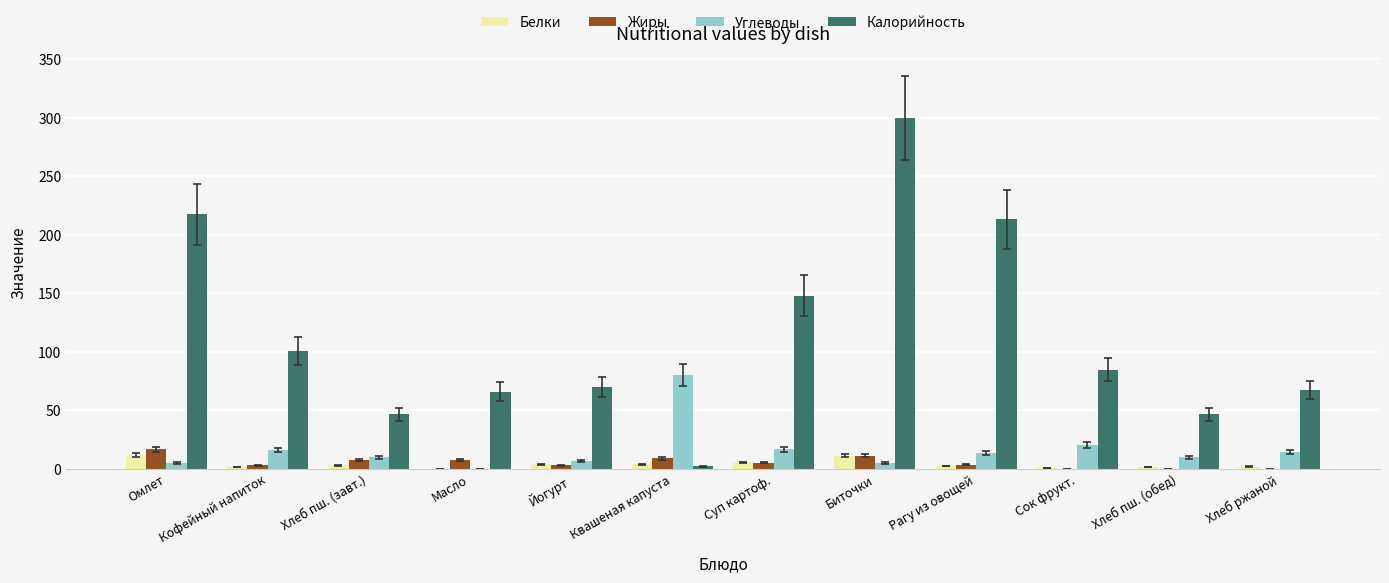

Is the value of Углеводы at Хлеб ржаной greater than the value of Калорийность at Масло?

No